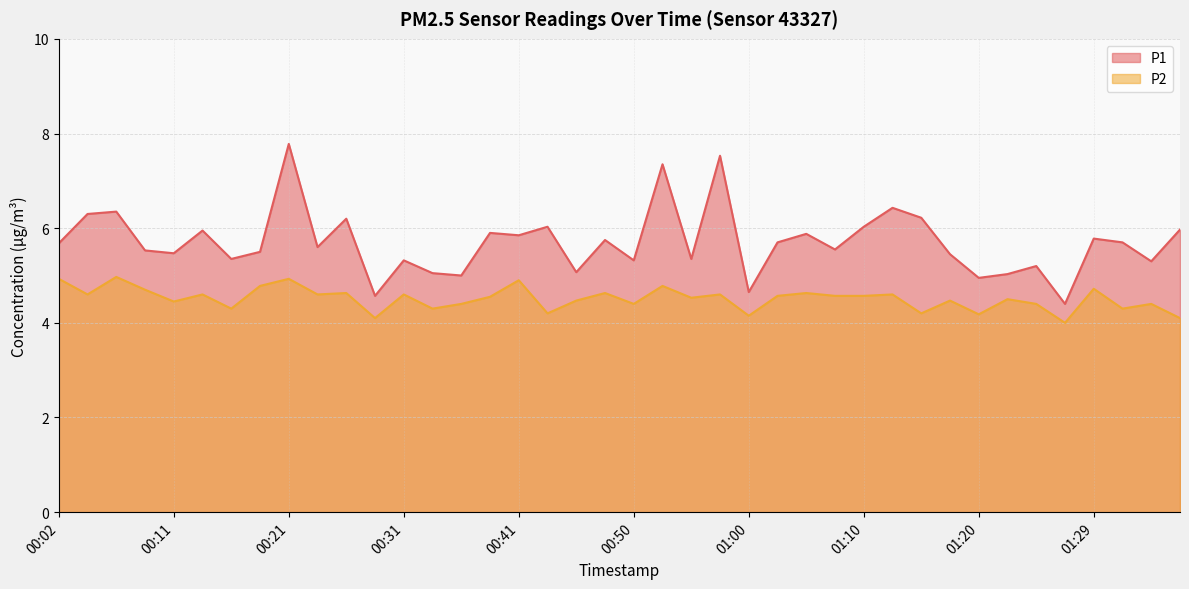

Reading right to left, extract all data points from this chart.

P1: 01:37=6.0	01:34=5.3	01:32=5.7	01:29=5.8	01:27=4.4	01:24=5.2	01:22=5.0	01:20=5.0	01:17=5.5	01:15=6.2	01:12=6.4	01:10=6.0	01:07=5.5	01:05=5.9	01:03=5.7	01:00=4.7	00:58=7.5	00:55=5.3	00:53=7.3	00:50=5.3	00:48=5.8	00:46=5.1	00:43=6.0	00:41=5.8	00:38=5.9	00:36=5.0	00:33=5.0	00:31=5.3	00:29=4.6	00:26=6.2	00:24=5.6	00:21=7.8	00:19=5.5	00:16=5.3	00:14=6.0	00:11=5.5	00:09=5.5	00:07=6.3	00:04=6.3	00:02=5.7
P2: 01:37=4.1	01:34=4.4	01:32=4.3	01:29=4.7	01:27=4.0	01:24=4.4	01:22=4.5	01:20=4.2	01:17=4.5	01:15=4.2	01:12=4.6	01:10=4.6	01:07=4.6	01:05=4.6	01:03=4.6	01:00=4.2	00:58=4.6	00:55=4.5	00:53=4.8	00:50=4.4	00:48=4.6	00:46=4.5	00:43=4.2	00:41=4.9	00:38=4.5	00:36=4.4	00:33=4.3	00:31=4.6	00:29=4.1	00:26=4.6	00:24=4.6	00:21=4.9	00:19=4.8	00:16=4.3	00:14=4.6	00:11=4.5	00:09=4.7	00:07=5.0	00:04=4.6	00:02=4.9